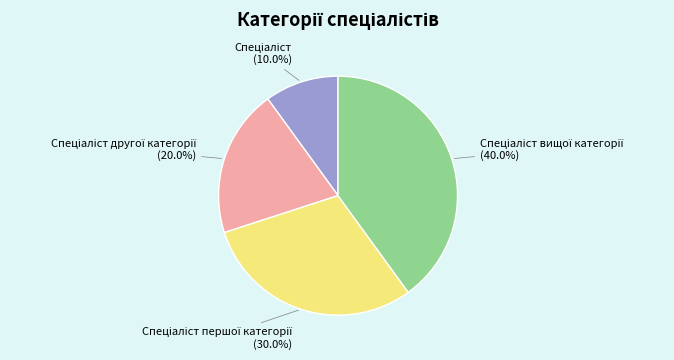

Is there a majority slice in this chart?

No